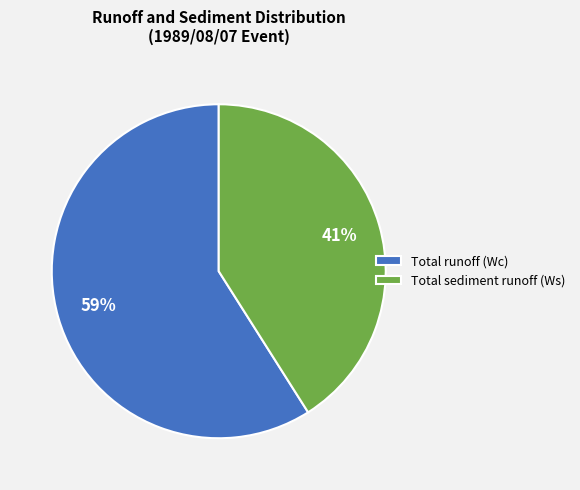

Which has a higher value, Total runoff (Wc) or Total sediment runoff (Ws)?

Total runoff (Wc)